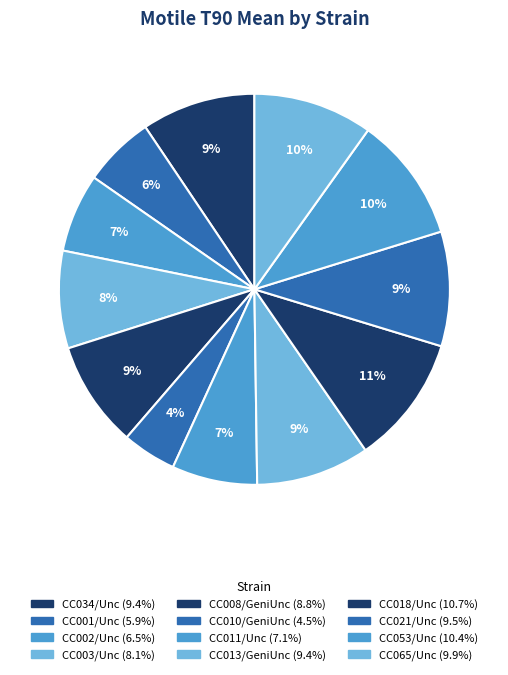

Rank the categories by value from lowest to highest.

CC010/GeniUnc, CC001/Unc, CC002/Unc, CC011/Unc, CC003/Unc, CC008/GeniUnc, CC013/GeniUnc, CC034/Unc, CC021/Unc, CC065/Unc, CC053/Unc, CC018/Unc